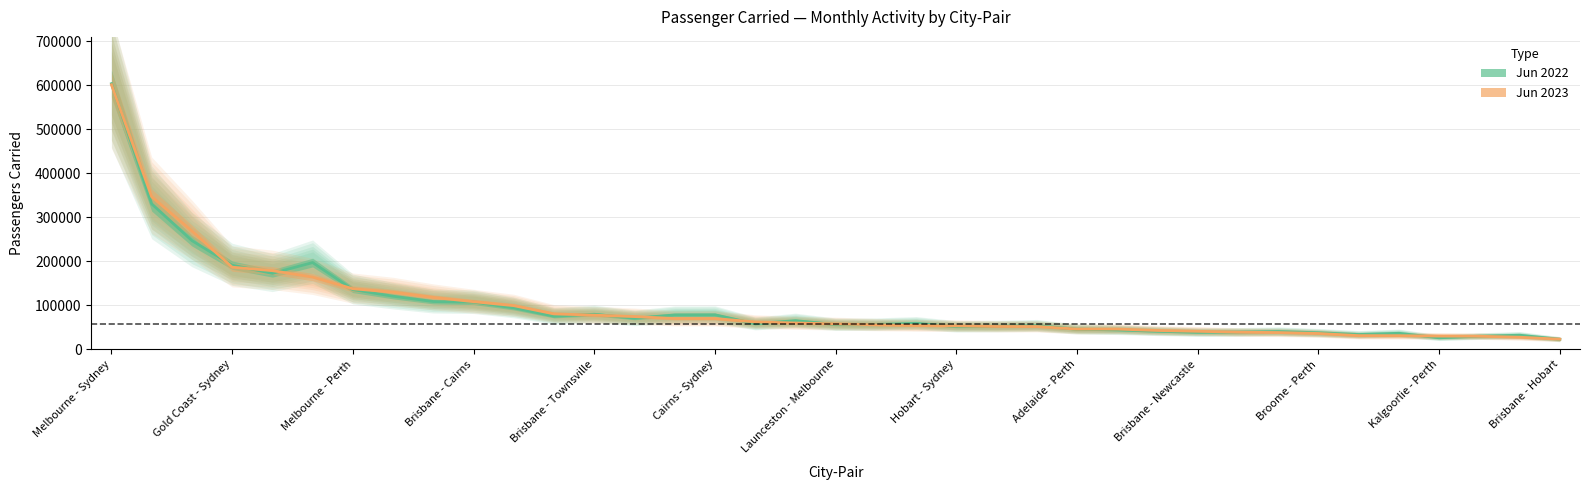

What is the sum of the 2022-06-01 values at Brisbane - Darwin and Adelaide - Brisbane?

95163